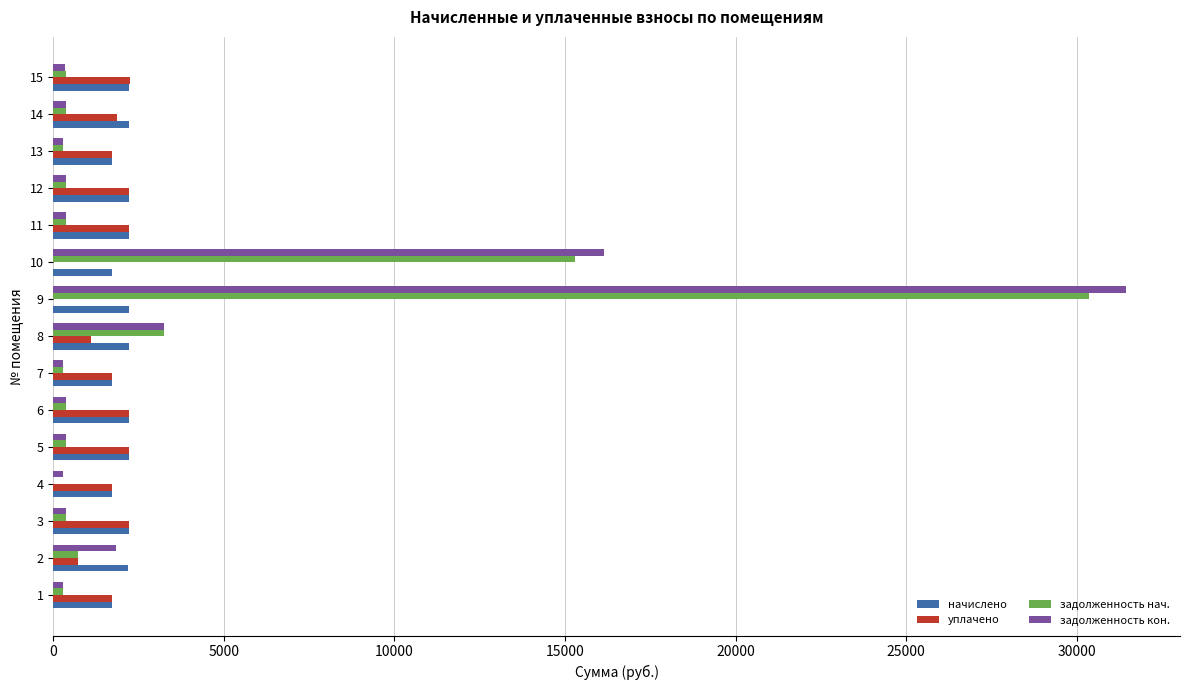

Is the value of задолженность кон. at 15 greater than the value of уплачено at 4?

No